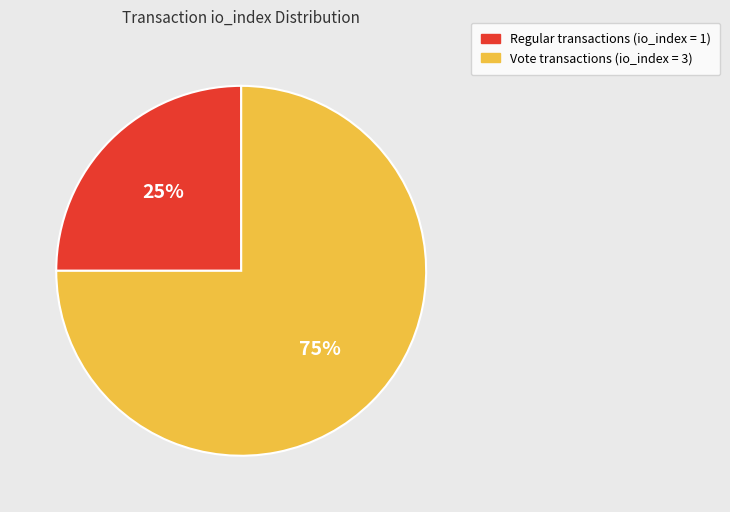

Is there a majority slice in this chart?

Yes